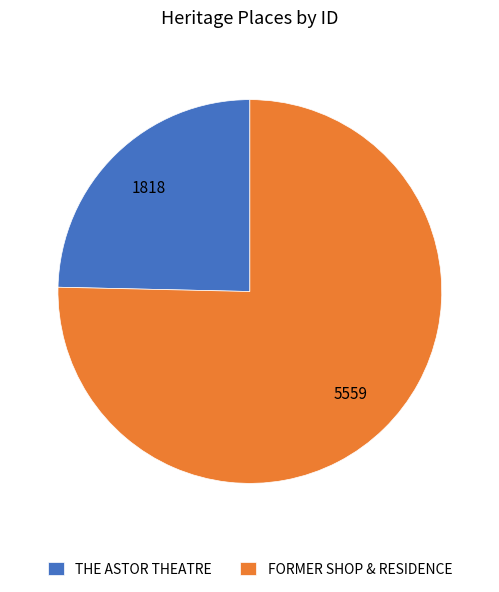

The THE ASTOR THEATRE slice represents 35% of the pie. True or false?

False